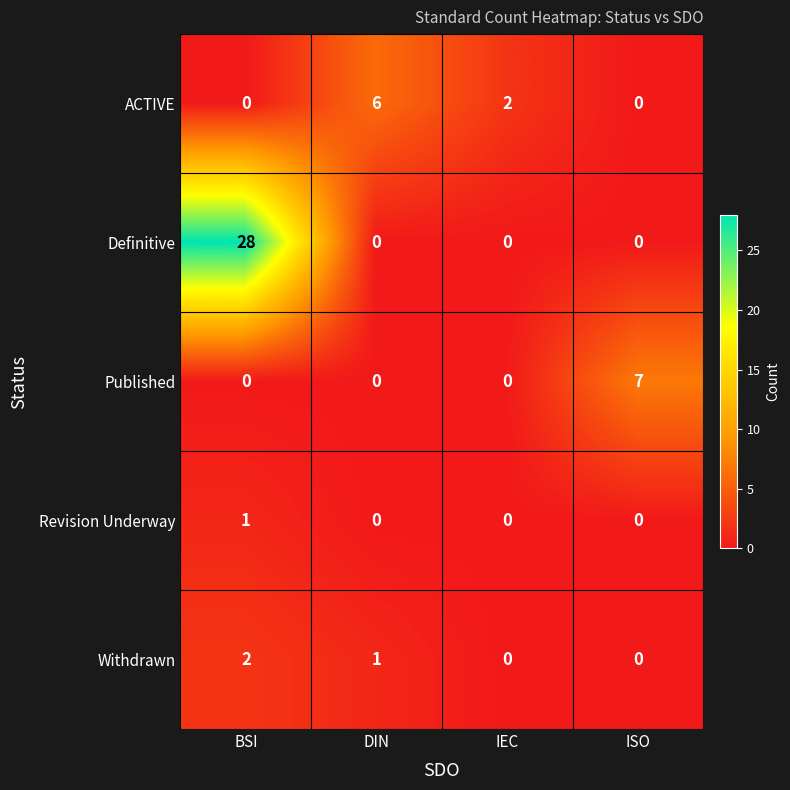

What is the maximum value shown in the chart?

28